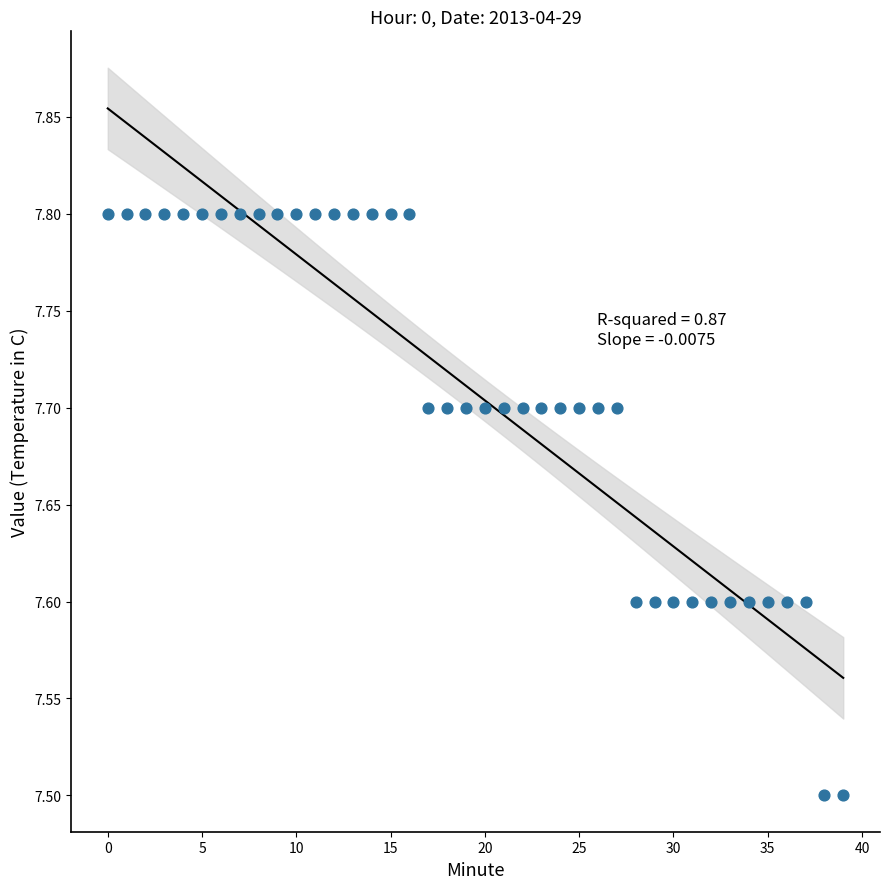

What is the range of Y values (max minus min)?

0.3